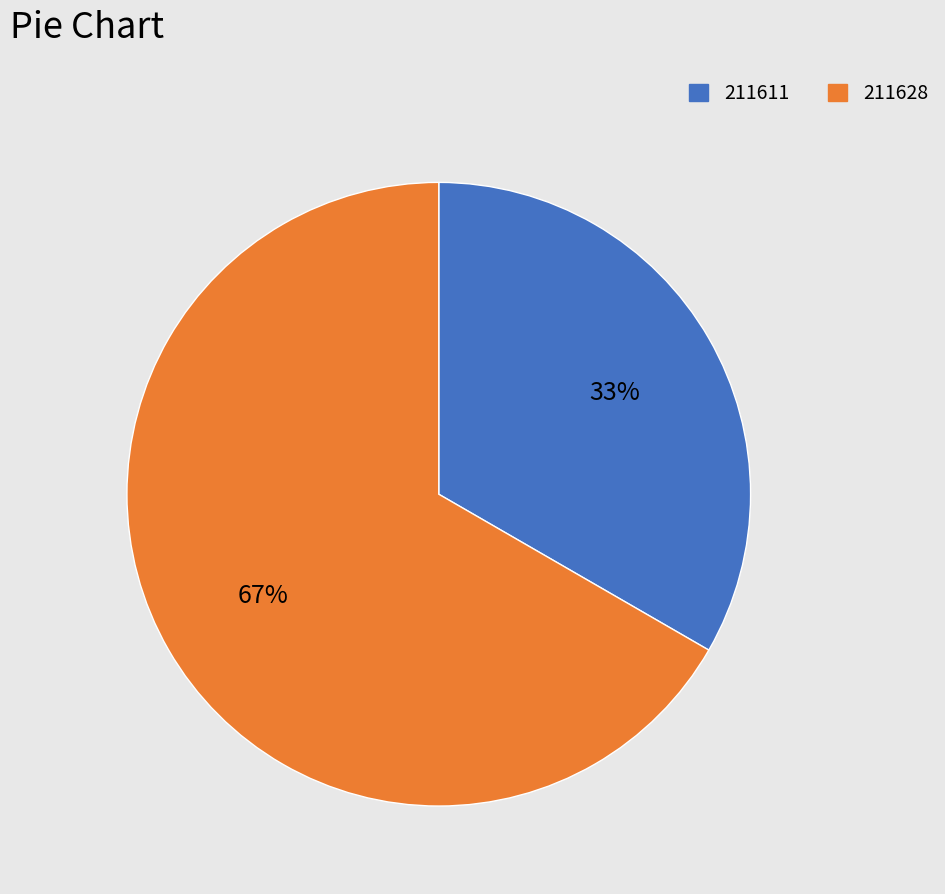

Which slice represents more than half of the pie?

211628